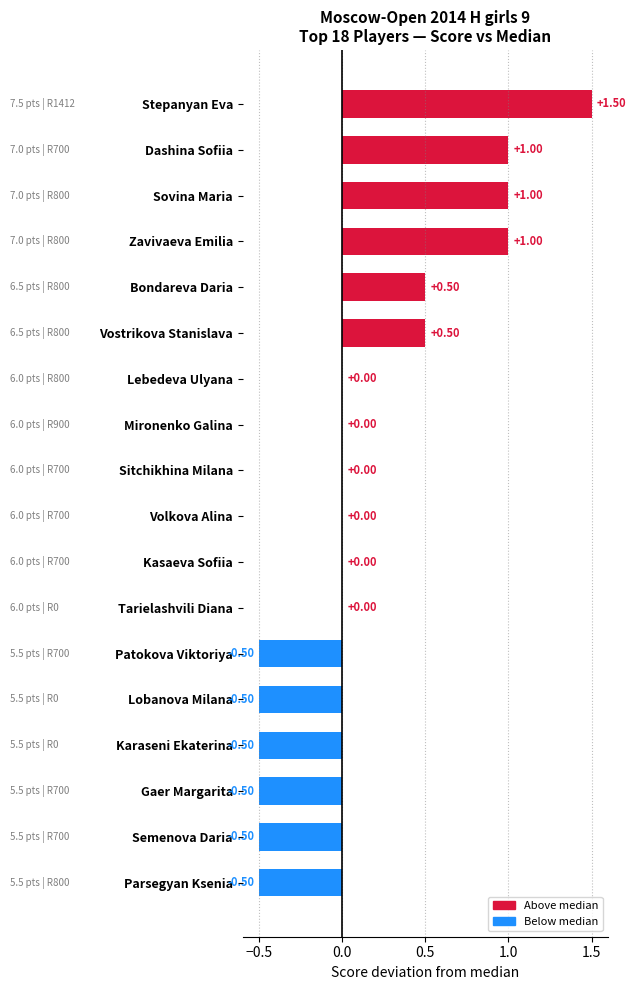

Which has a higher value, Stepanyan Eva or Bondareva Daria?

Stepanyan Eva